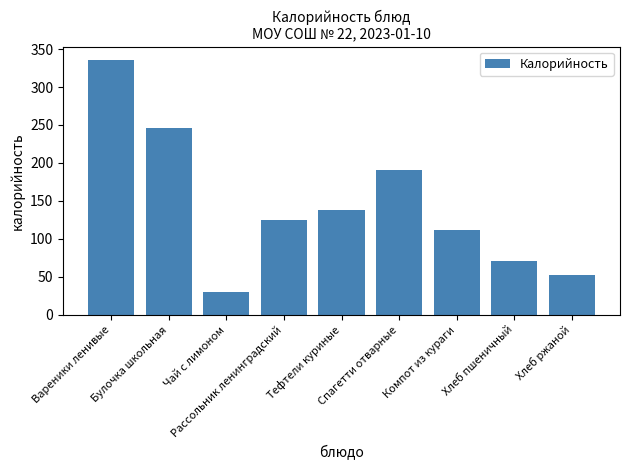

What is the difference between the maximum and minimum values?

305.4